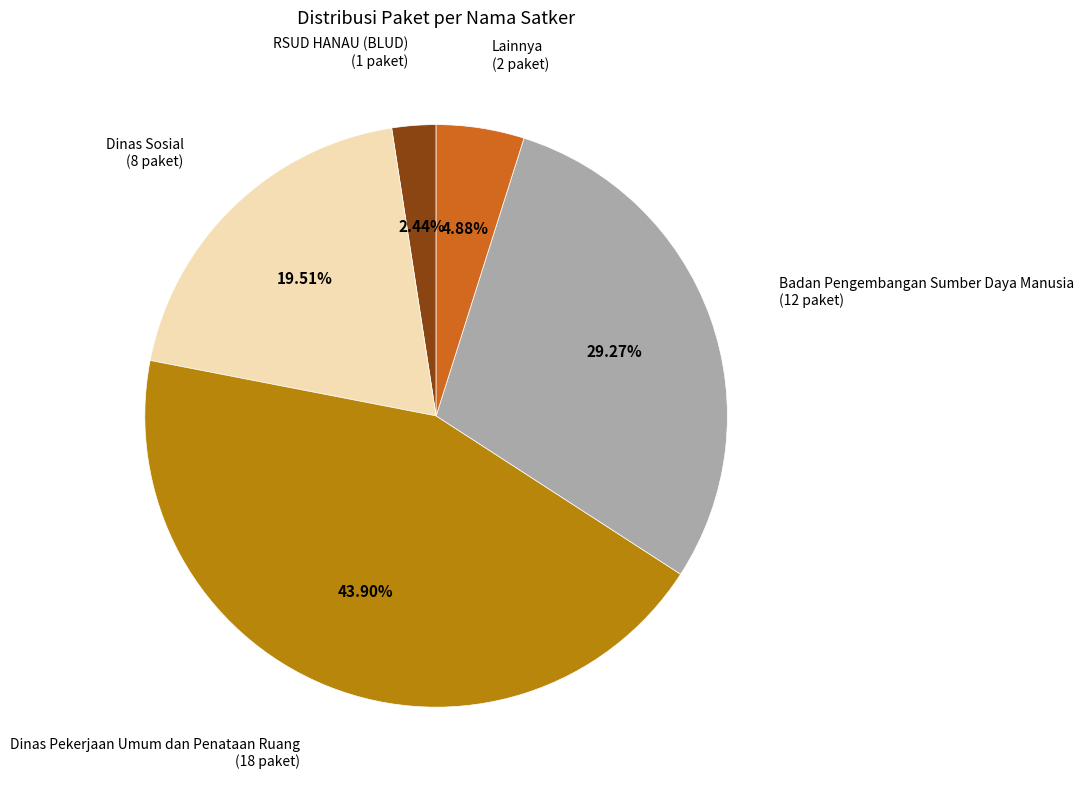

Which category has the smallest portion of the pie?

RSUD HANAU (BLUD)